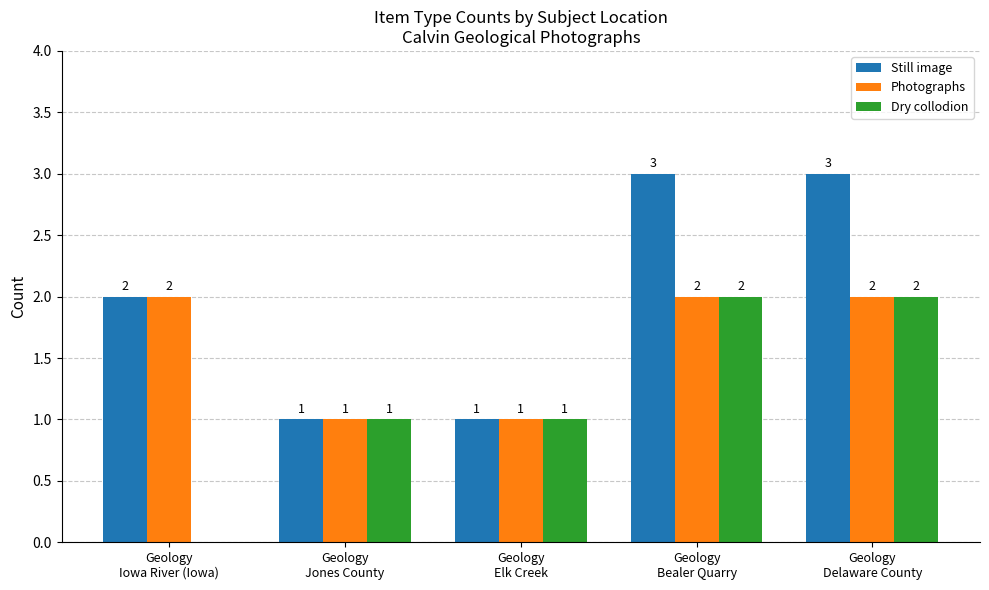

How many data points does each series have?

5